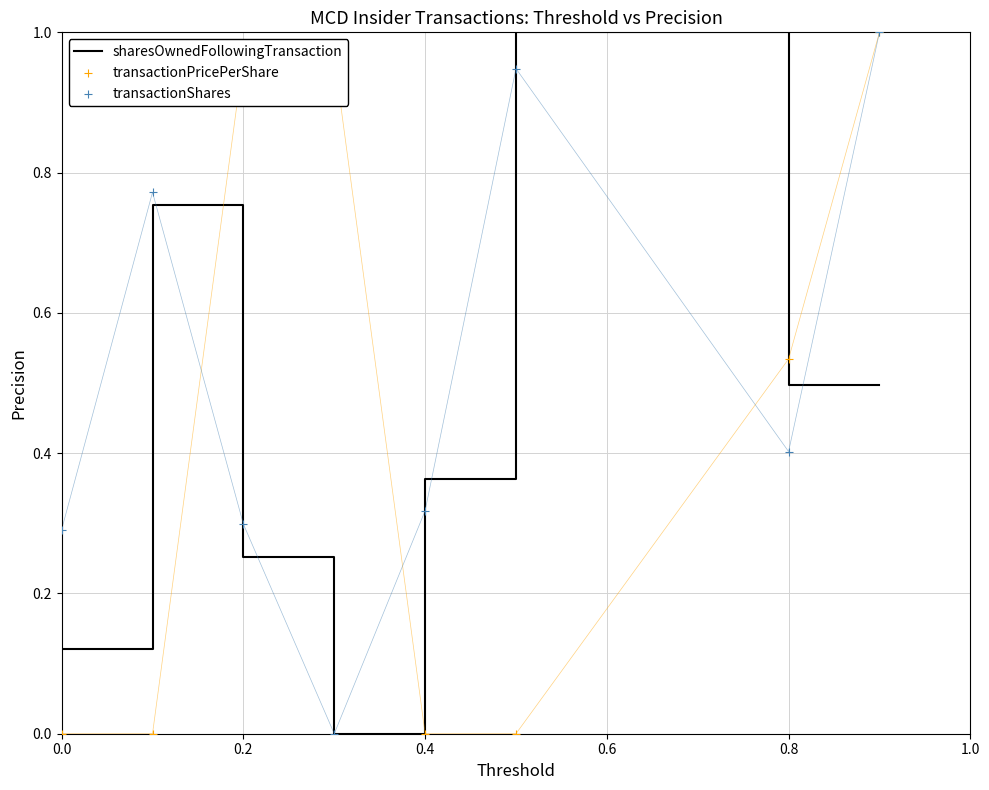

Which series has the largest Y range (max minus min)?

sharesOwnedFollowingTransaction